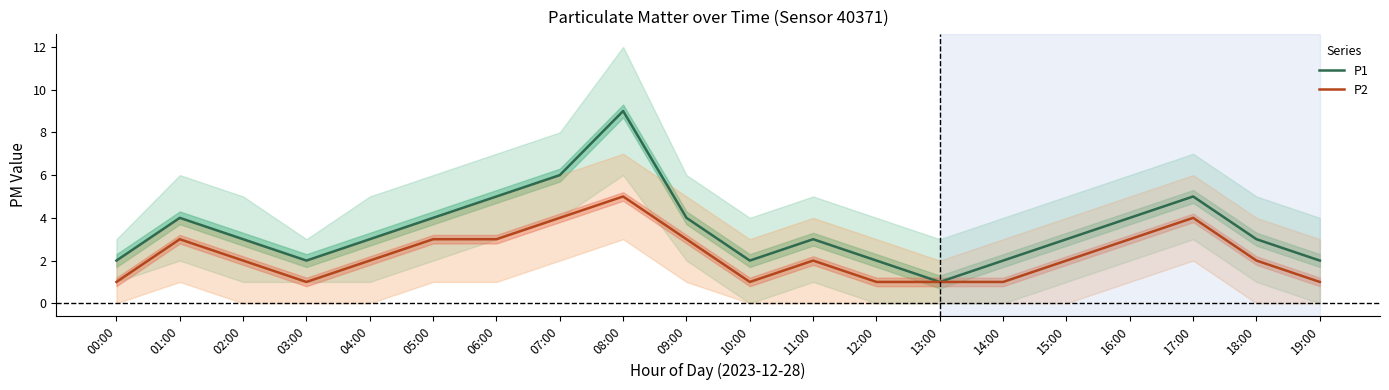

What is the lowest value of the P1 series?

1